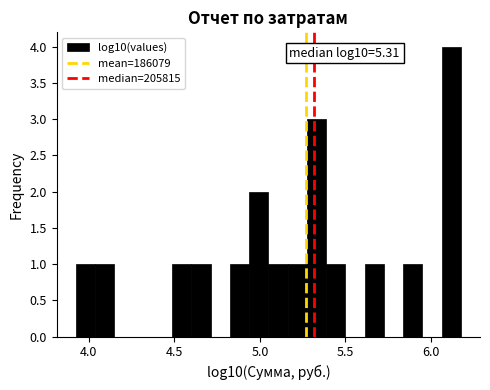

Around what value on the x-axis is the tallest bar? Give the approximate position of its centre, as read against the axis.

6.10